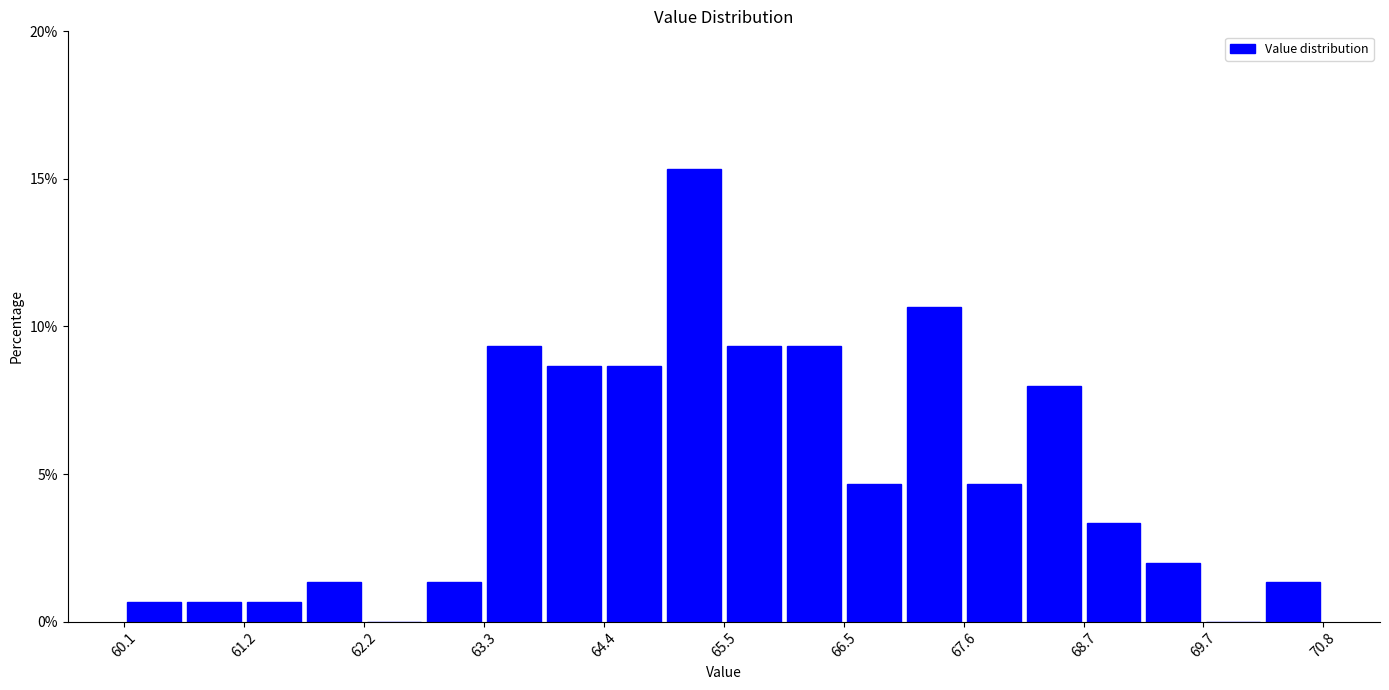

Around what value on the x-axis is the tallest bar? Give the approximate position of its centre, as read against the axis.

65.2